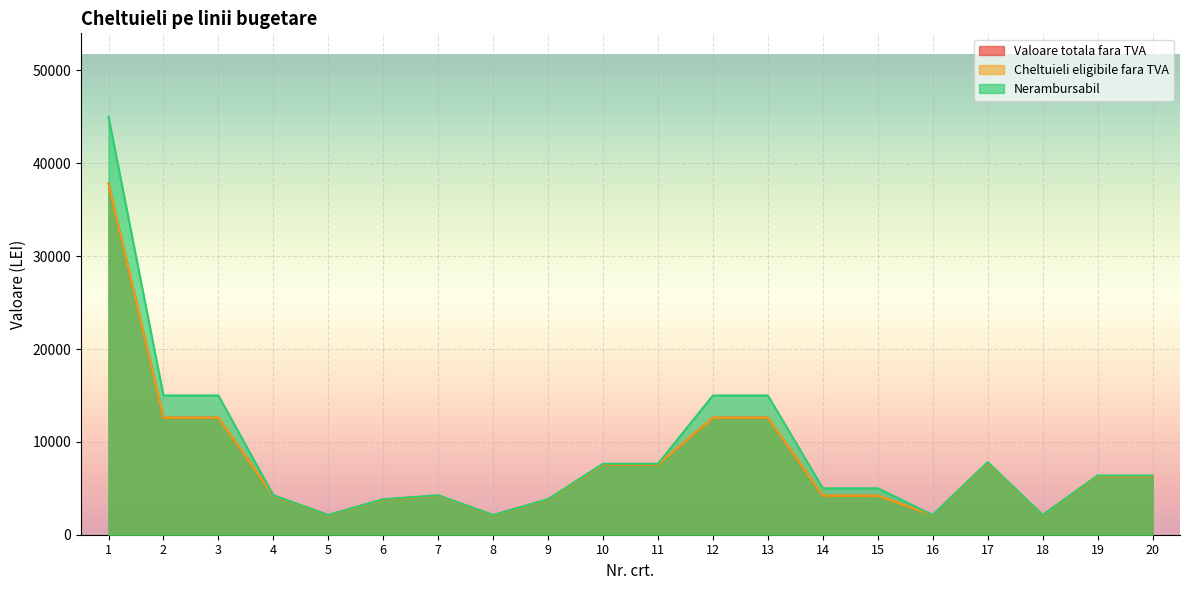

How many data points in Cheltuieli eligibile fara TVA are above 6302?

10